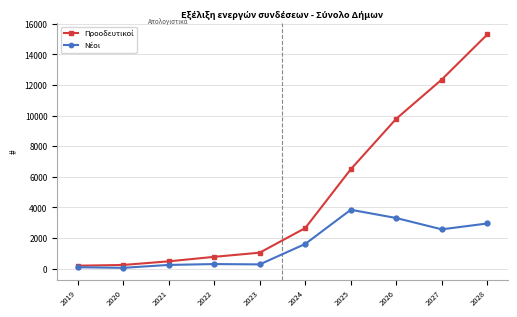

What is the maximum value shown in the chart?

15300